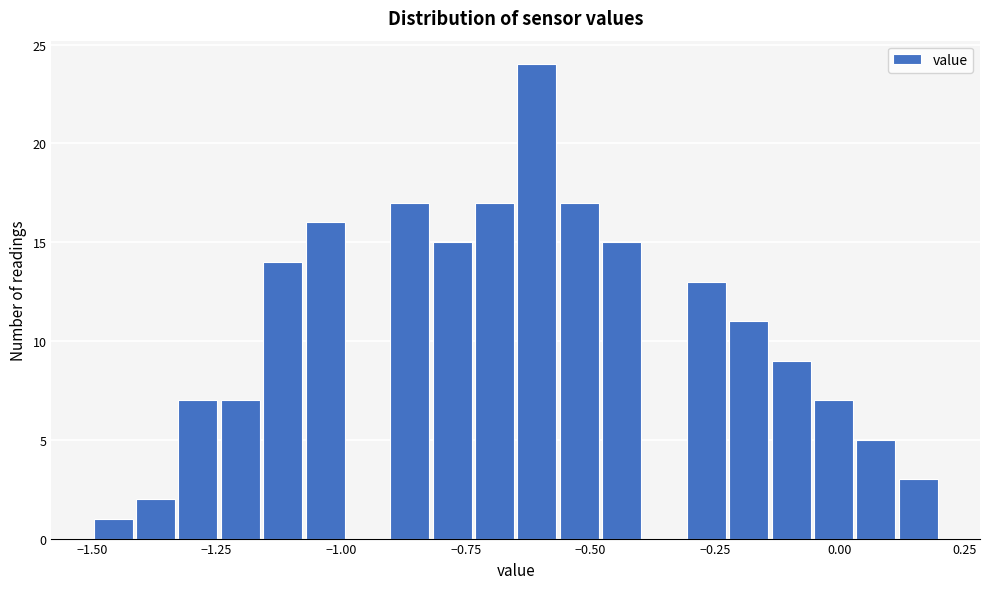

Read against the x-axis, roughly where is the centre of the tallest bar?

-0.60